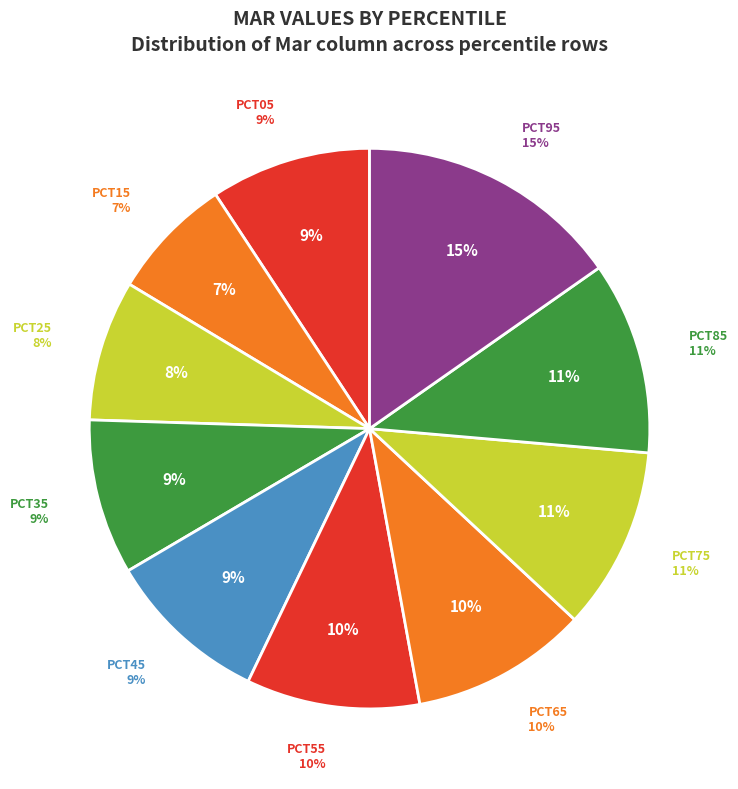

To the nearest percent, what is the difference between the largest and smallest slice percentages?

8%